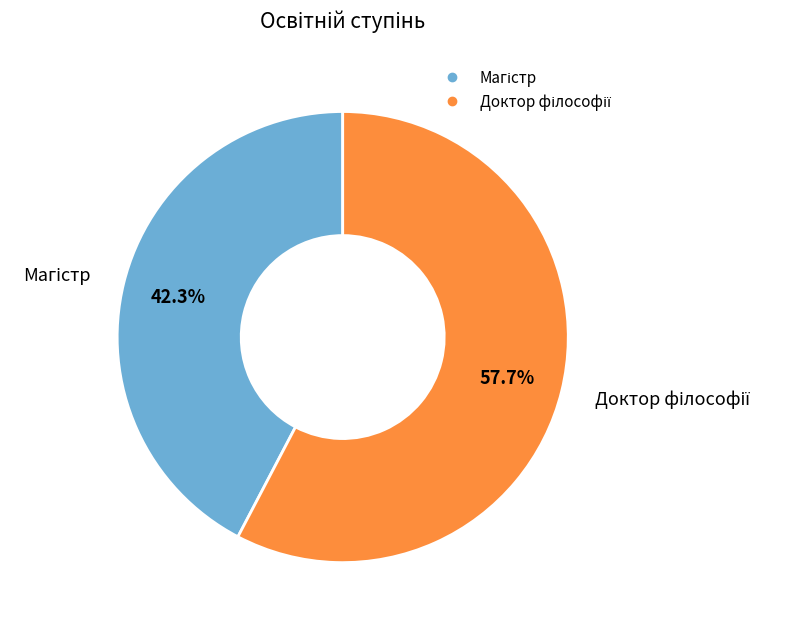

Is there any slice that represents more than half of the pie?

Yes